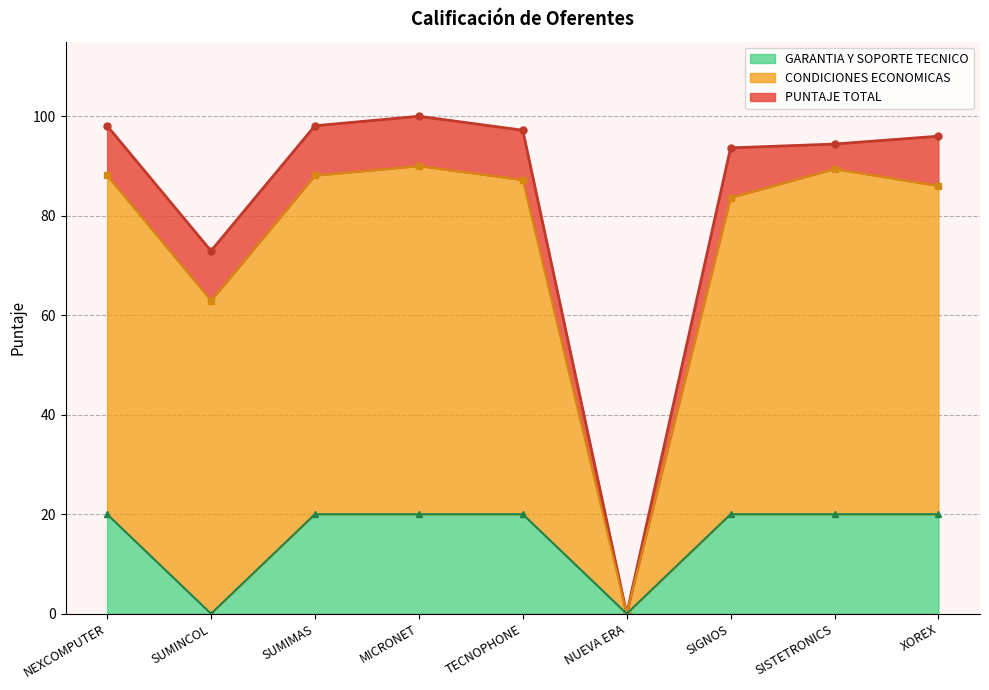

The value of GARANTIA Y SOPORTE TECNICO at XOREX is 20. True or false?

True